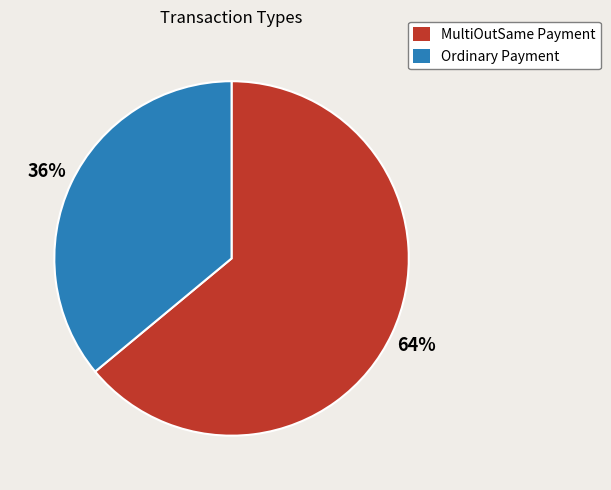

To the nearest percent, what is the average slice percentage?

50%